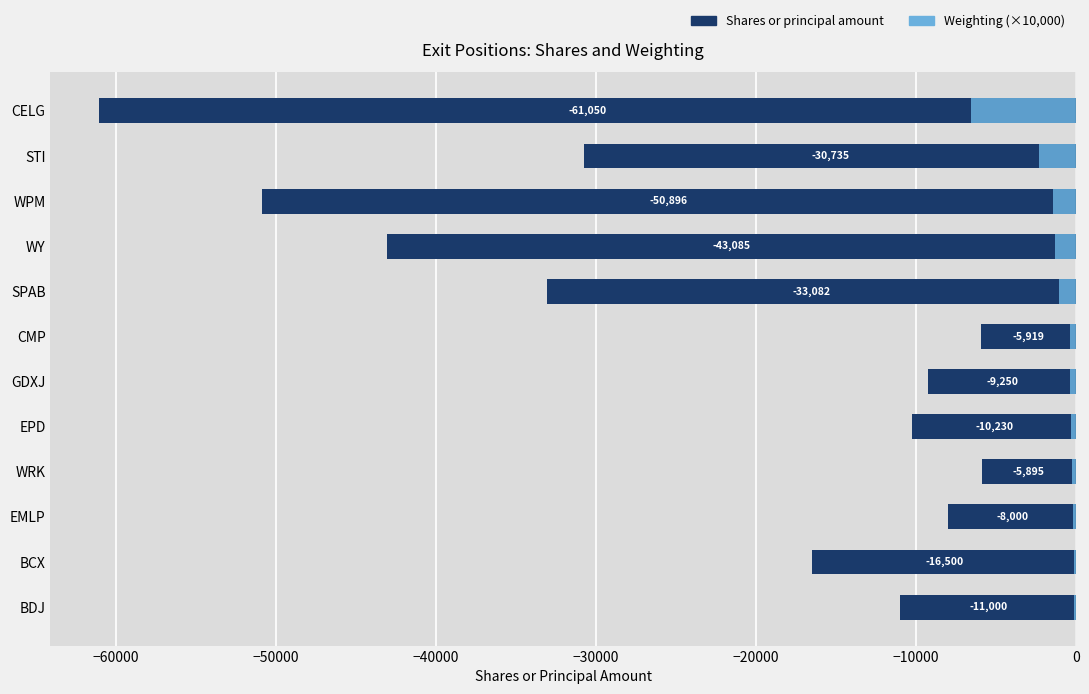

What is the value of the Weighting (×10,000) bar at the 2nd from the left?

-130